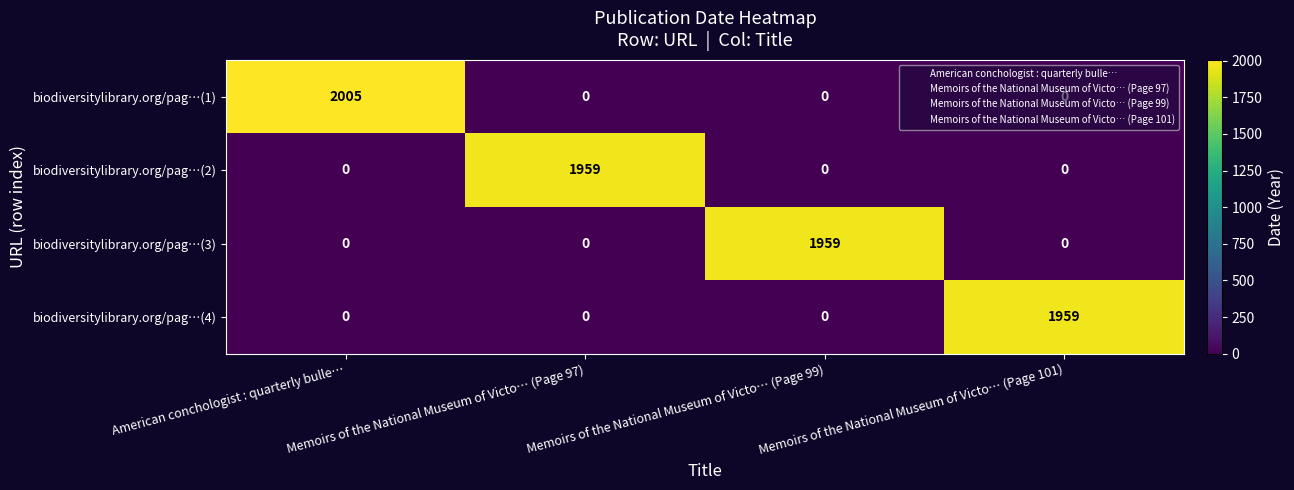

How many values in biodiversitylibrary.org/pag…(4) are above zero?

1